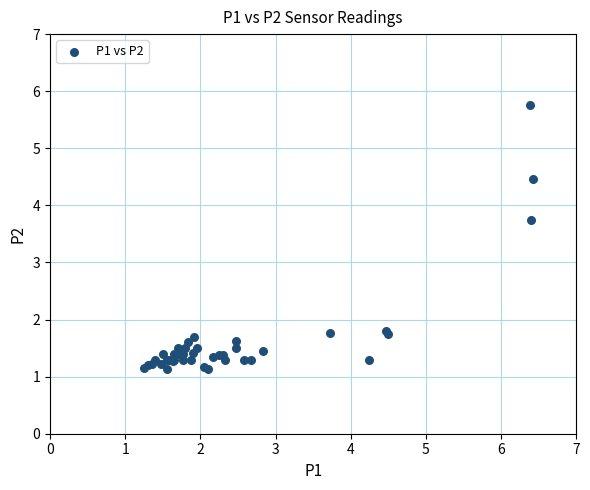

What Y value in the scatter plot is closest to 3?

3.8